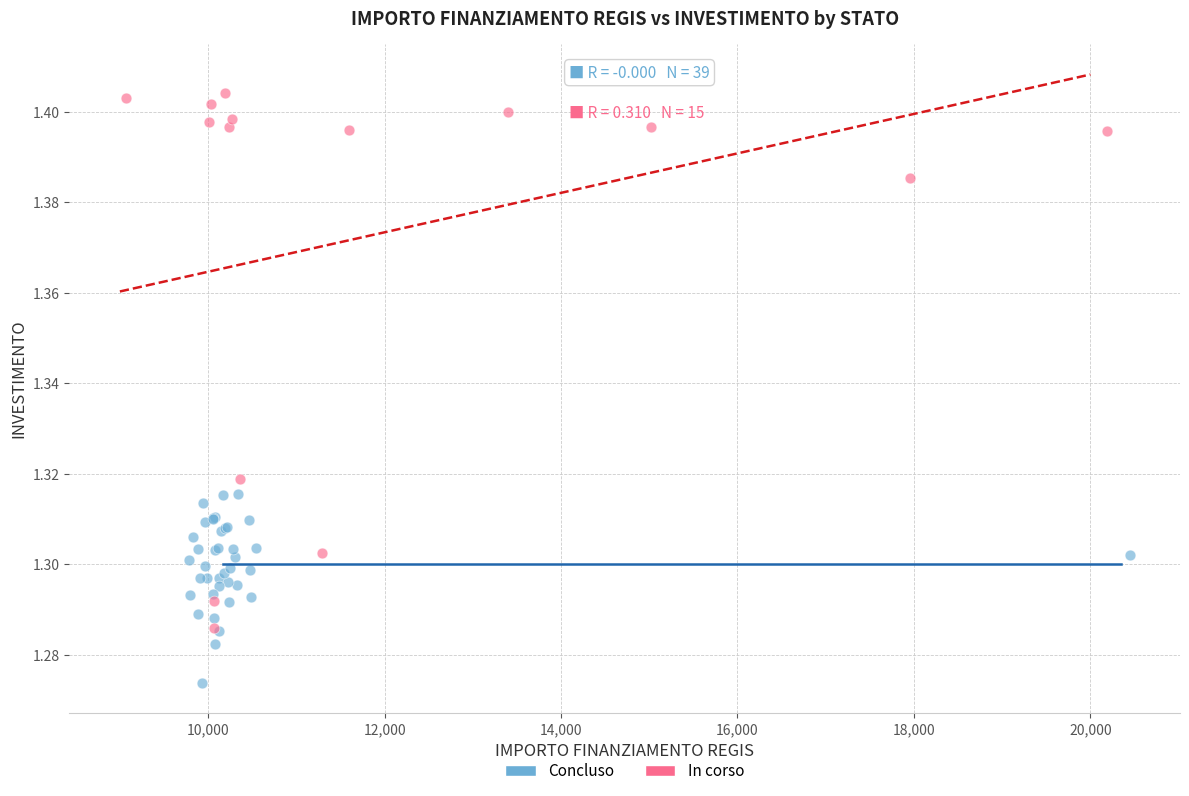

Which series contains the highest Y value?

In corso